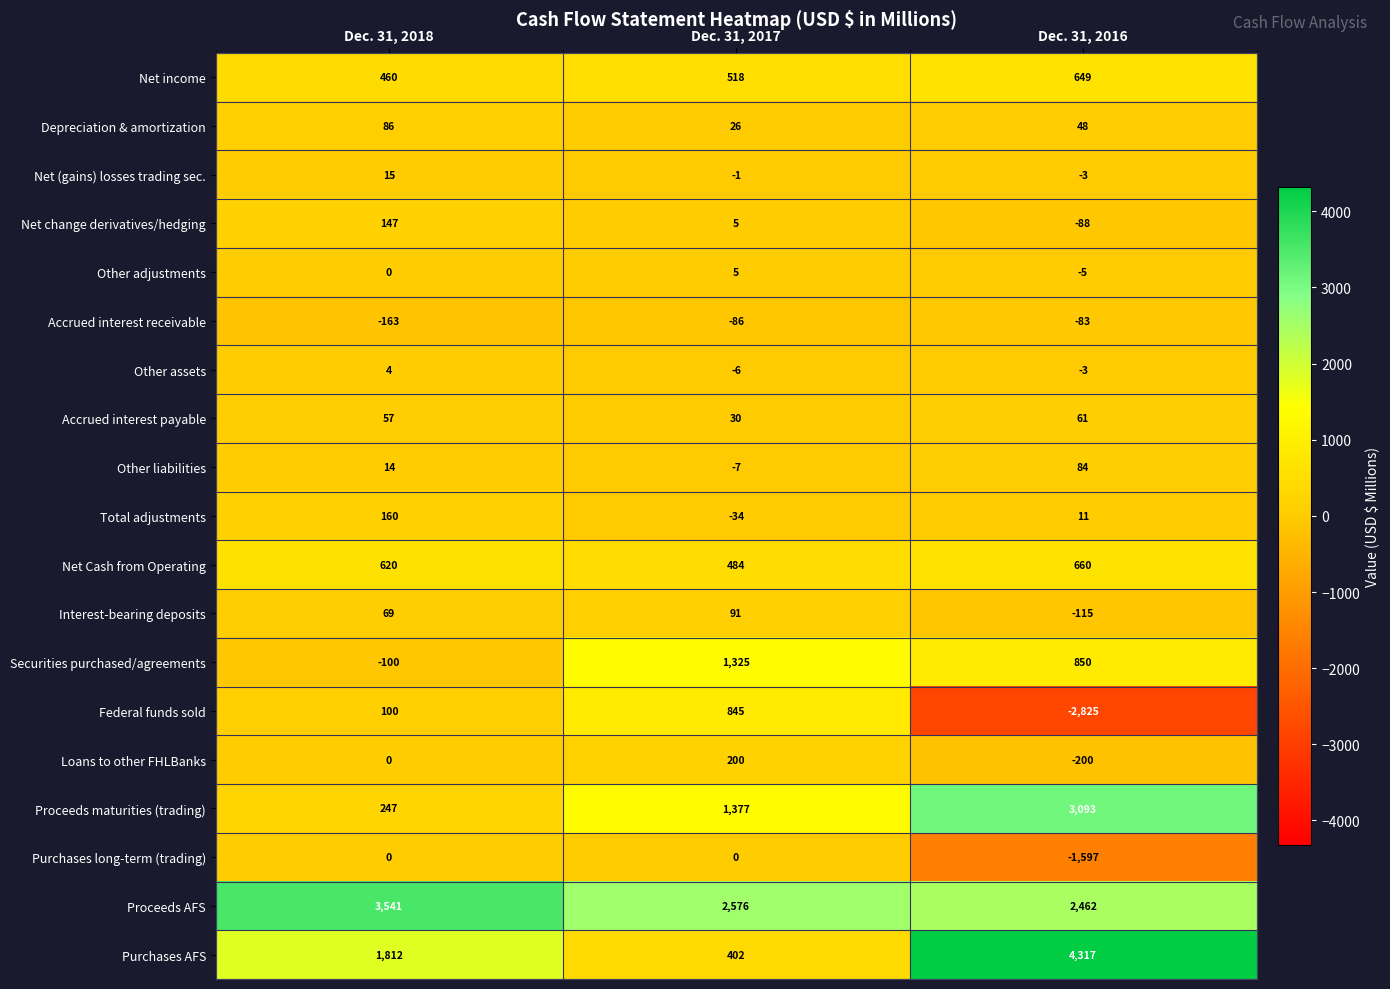

Where is Accrued interest receivable nearest to the value -123?

Dec. 31, 2017